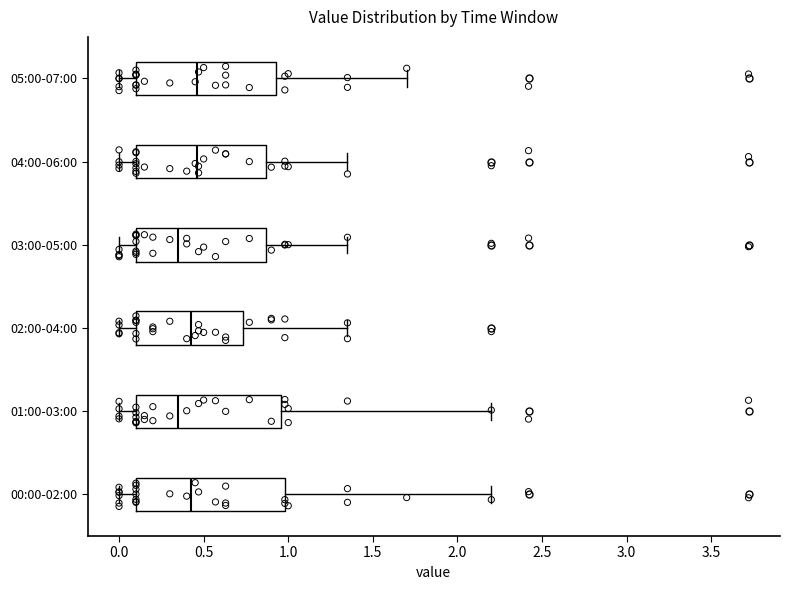

Reading bottom to top, transcribe this box plot: for each box, give where its median line is, the range the box spans, and where its two whiskers end, as read against the x-axis. The values are not printed on the chart, so give them approximately, as read against the axis.

00:00-02:00: median 0.45, box 0.10 to 1.00, whiskers 0.00 to 2.20
01:00-03:00: median 0.35, box 0.10 to 0.95, whiskers 0.00 to 2.20
02:00-04:00: median 0.45, box 0.10 to 0.75, whiskers 0.00 to 1.35
03:00-05:00: median 0.35, box 0.10 to 0.85, whiskers 0.00 to 1.35
04:00-06:00: median 0.45, box 0.10 to 0.85, whiskers 0.00 to 1.35
05:00-07:00: median 0.45, box 0.10 to 0.95, whiskers 0.00 to 1.70